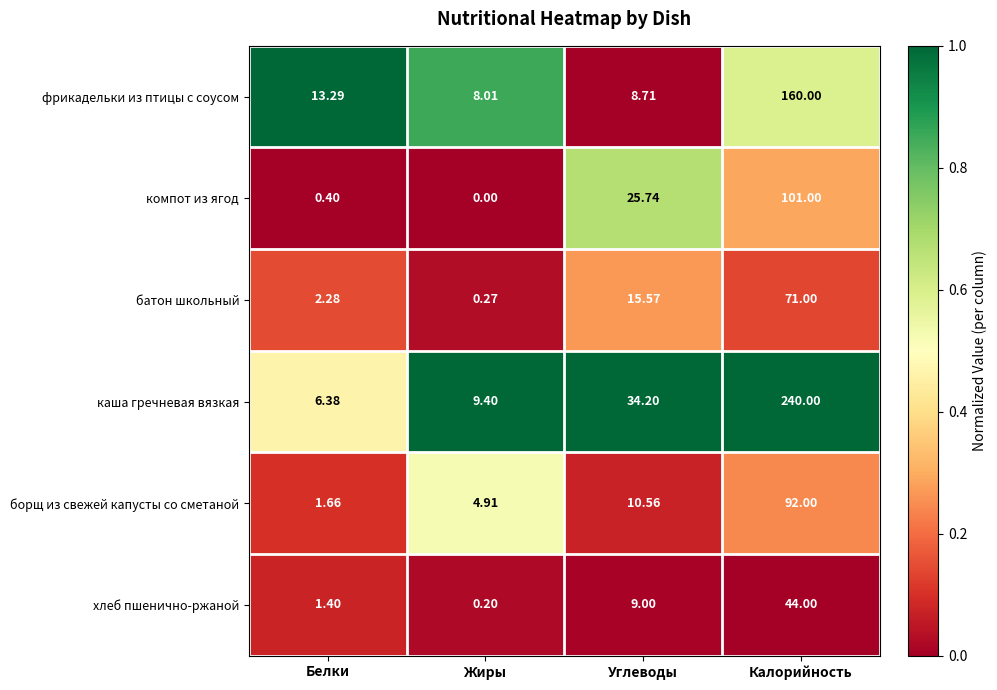

List the series in order of their peak value, lowest first.

хлеб пшенично-ржаной, батон школьный, борщ из свежей капусты со сметаной, компот из ягод, фрикадельки из птицы с соусом, каша гречневая вязкая